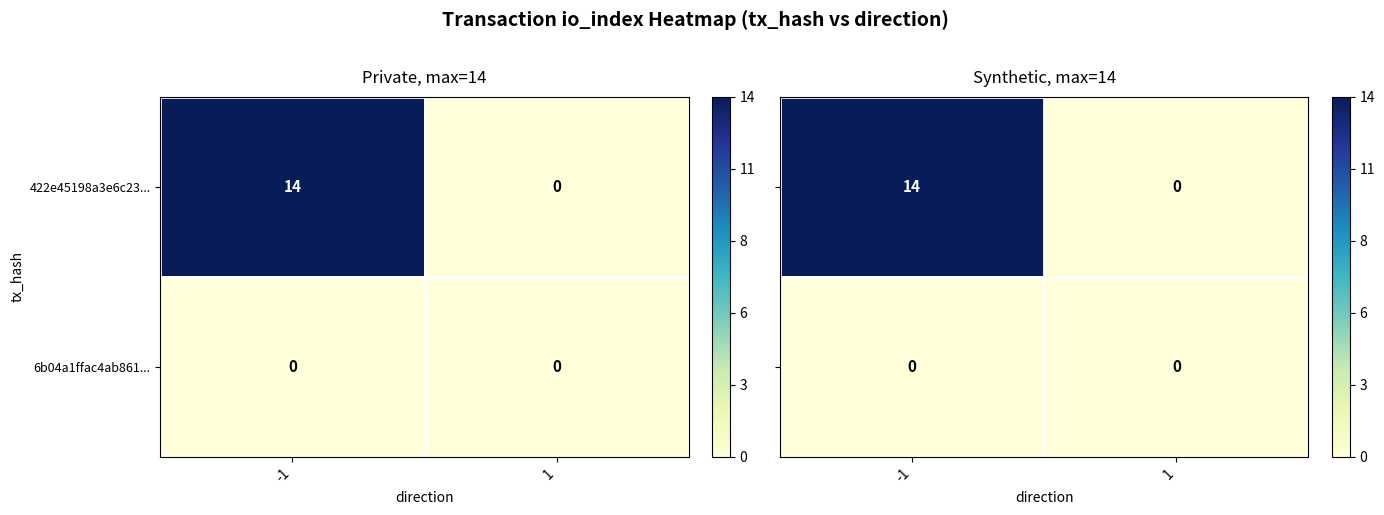

What is the average value of the 422e45198a3e6c23... series?

7